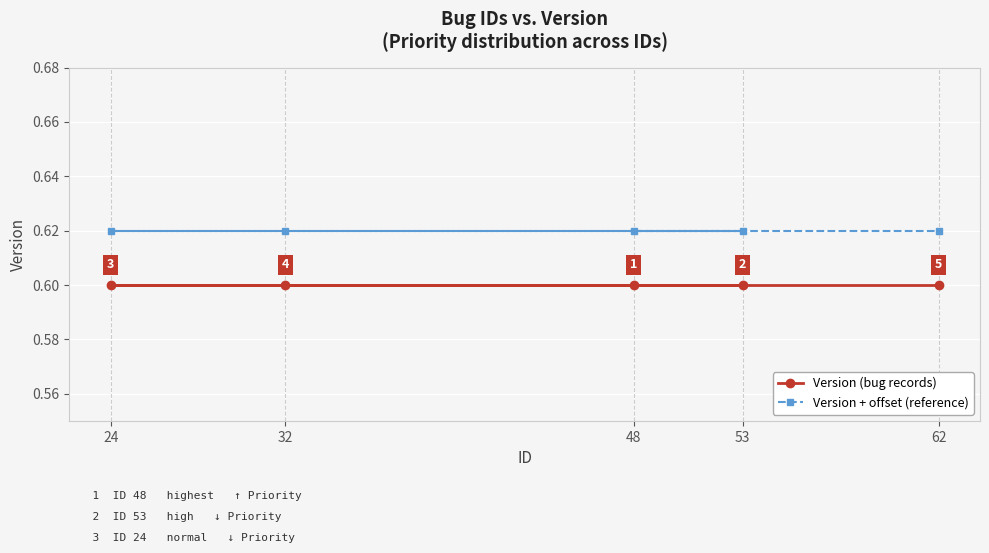

How many lines are shown in the chart?

2